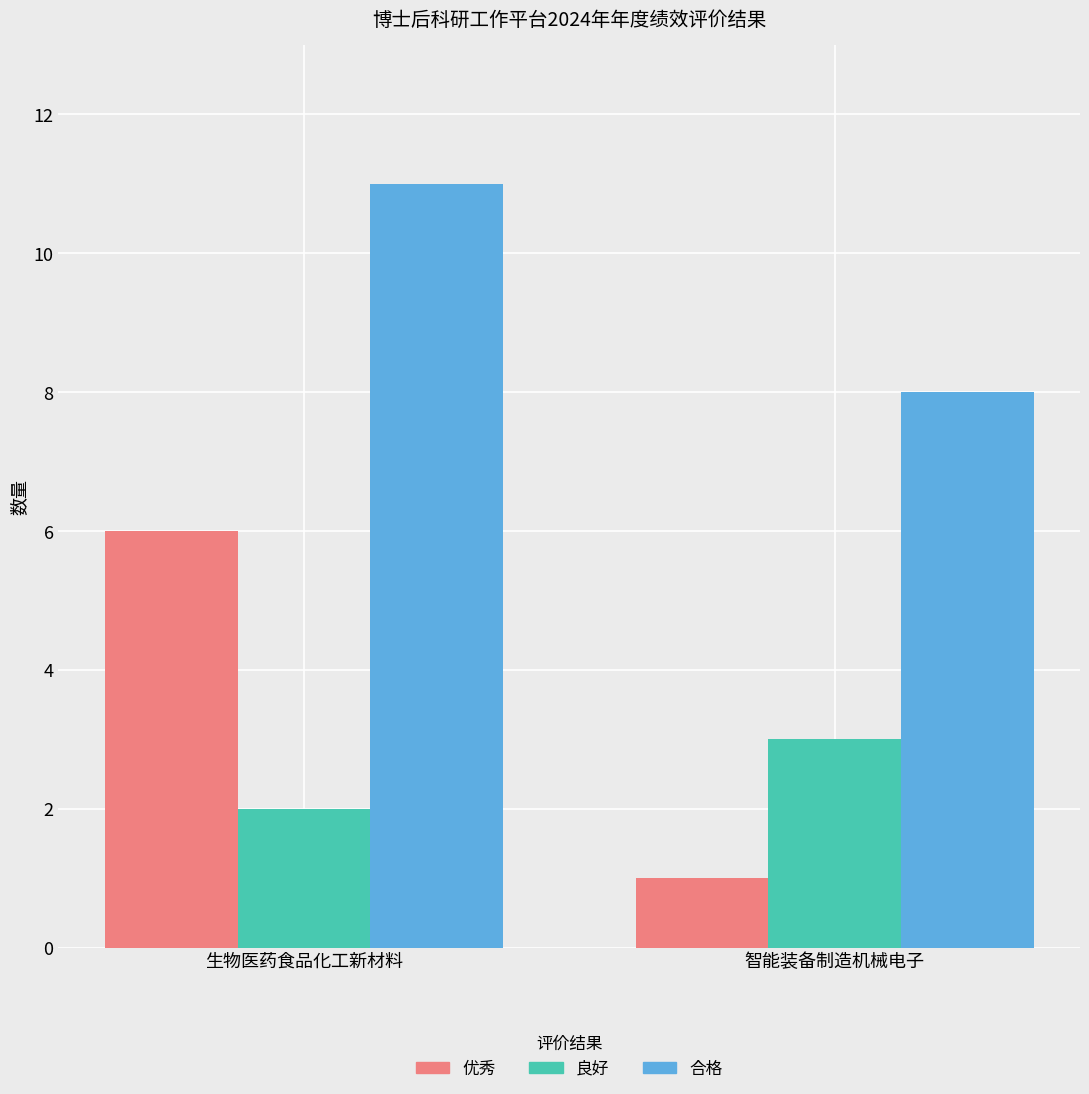

At how many categories does at least one series exceed 7?

2